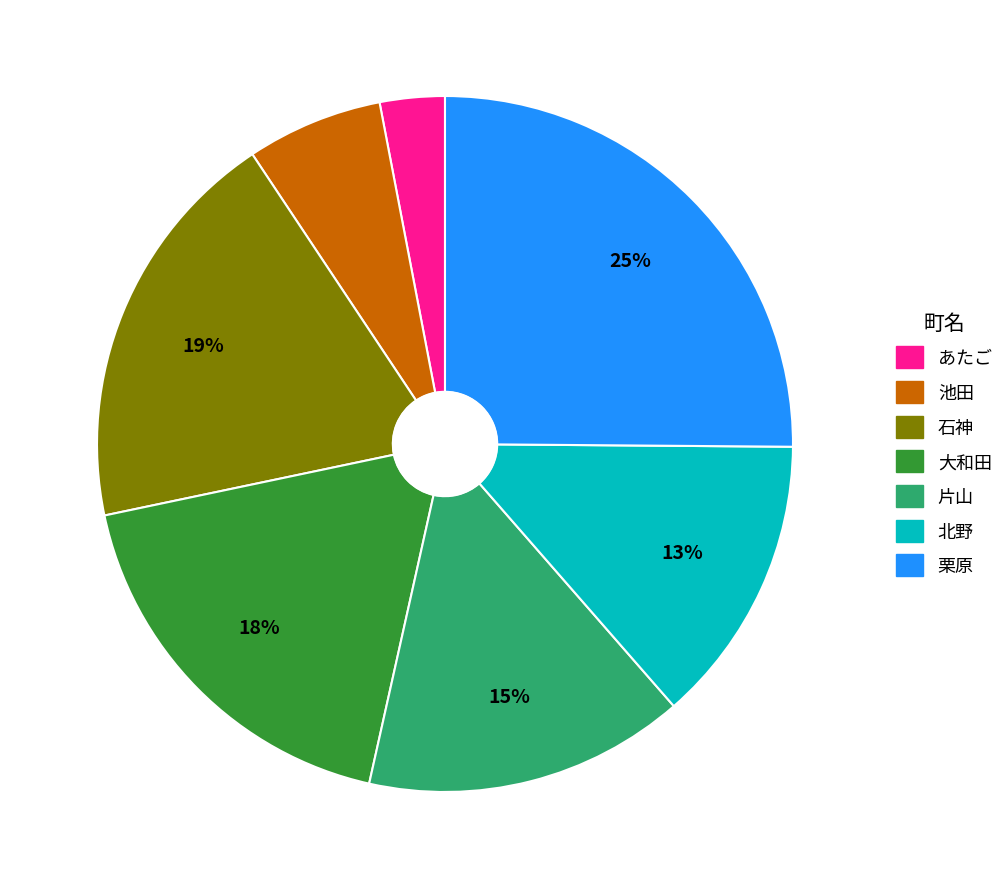

Rank the categories by value from lowest to highest.

あたご, 池田, 北野, 片山, 大和田, 石神, 栗原